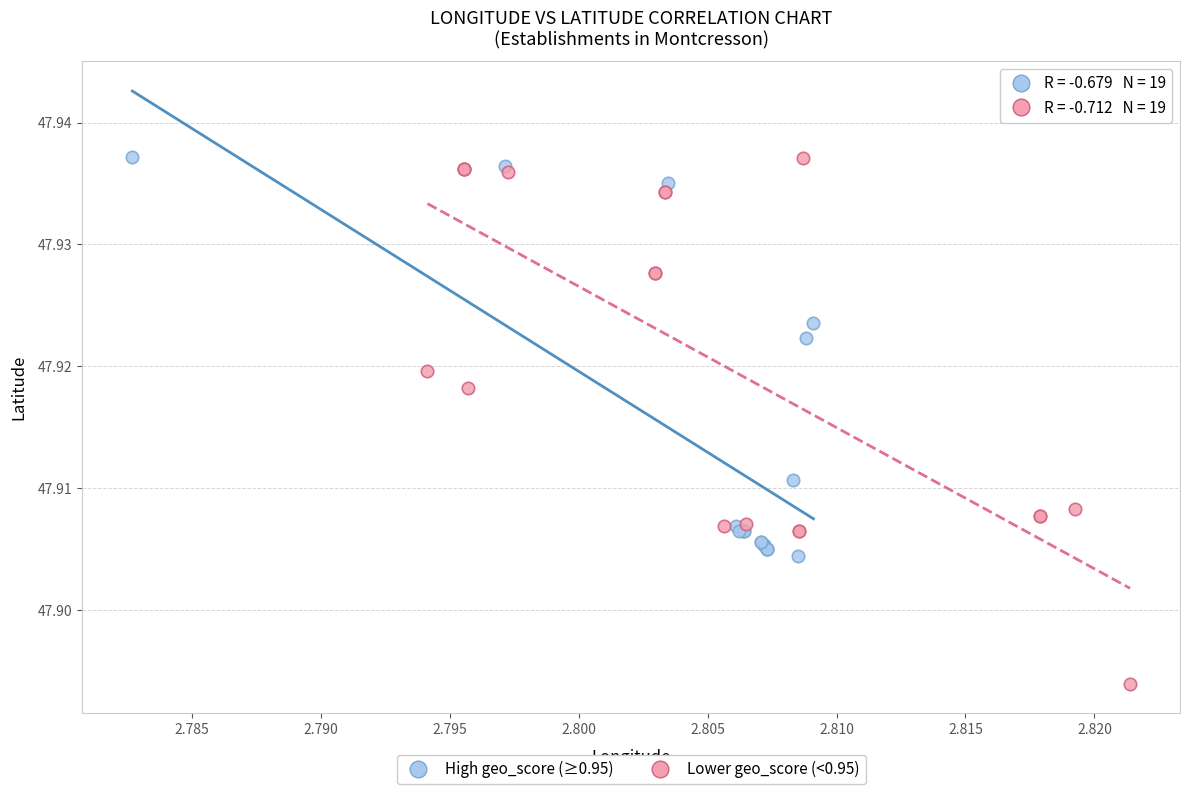

Which series has the largest Y range (max minus min)?

Lower geo_score (<0.95)